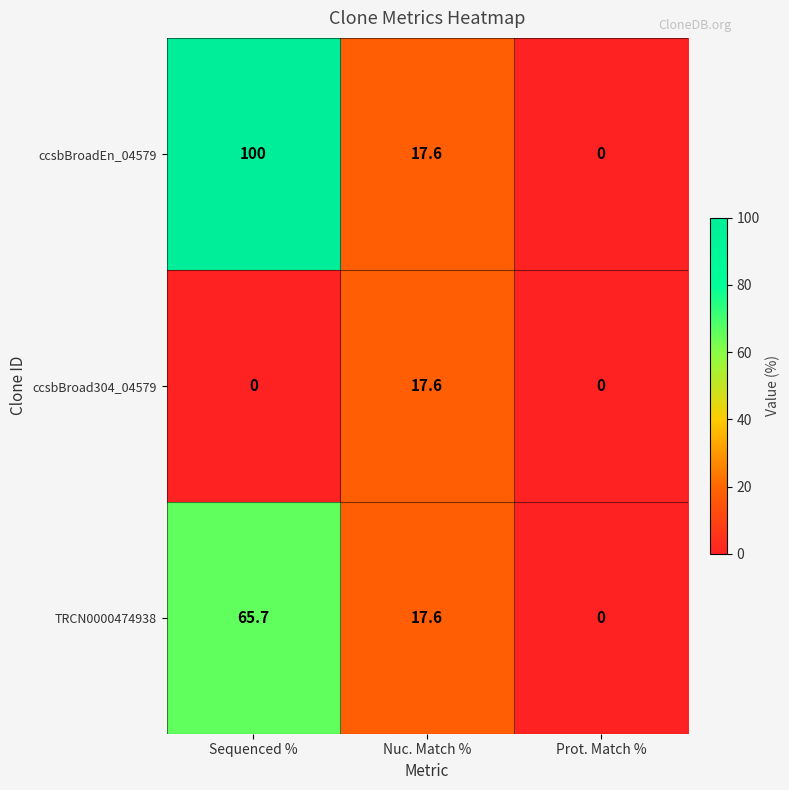

Which series changed the most between Sequenced % and Prot. Match %?

ccsbBroadEn_04579